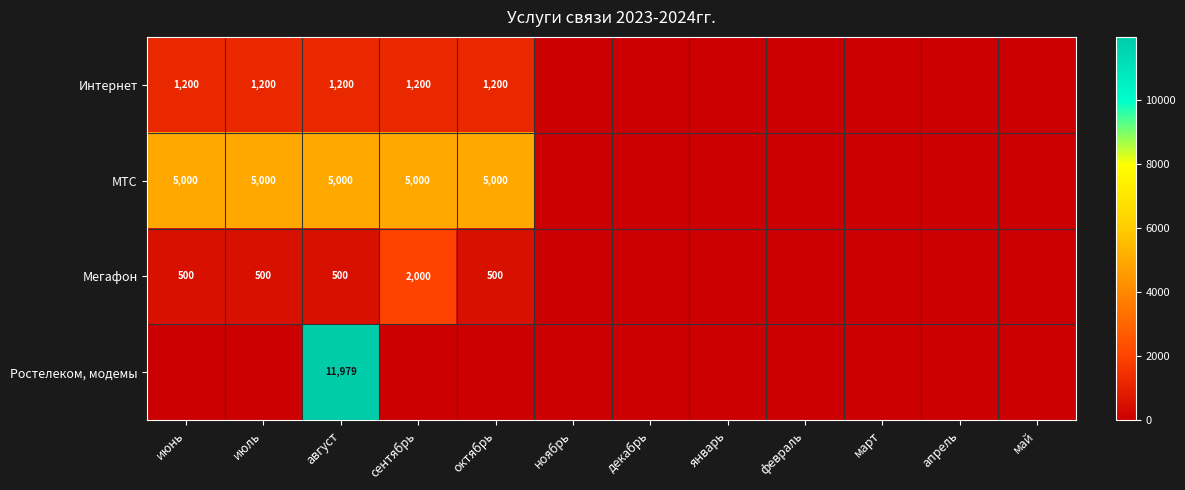

Is it true that Мегафон equals 679 at июль?

False